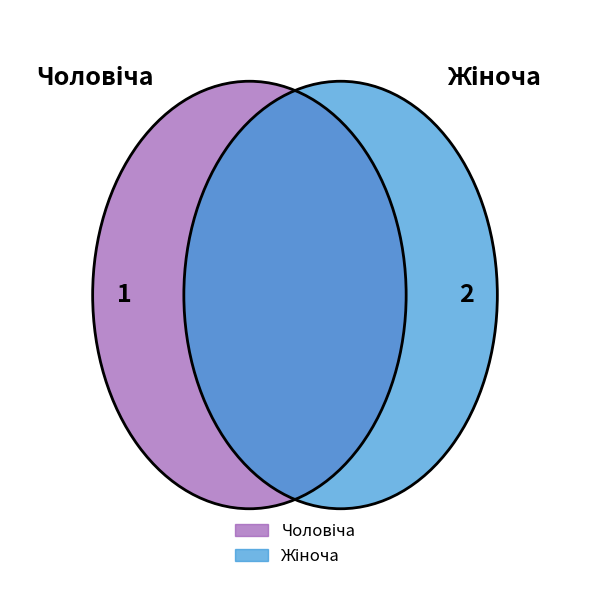

Rank the categories by value from highest to lowest.

Жіноча, Чоловіча